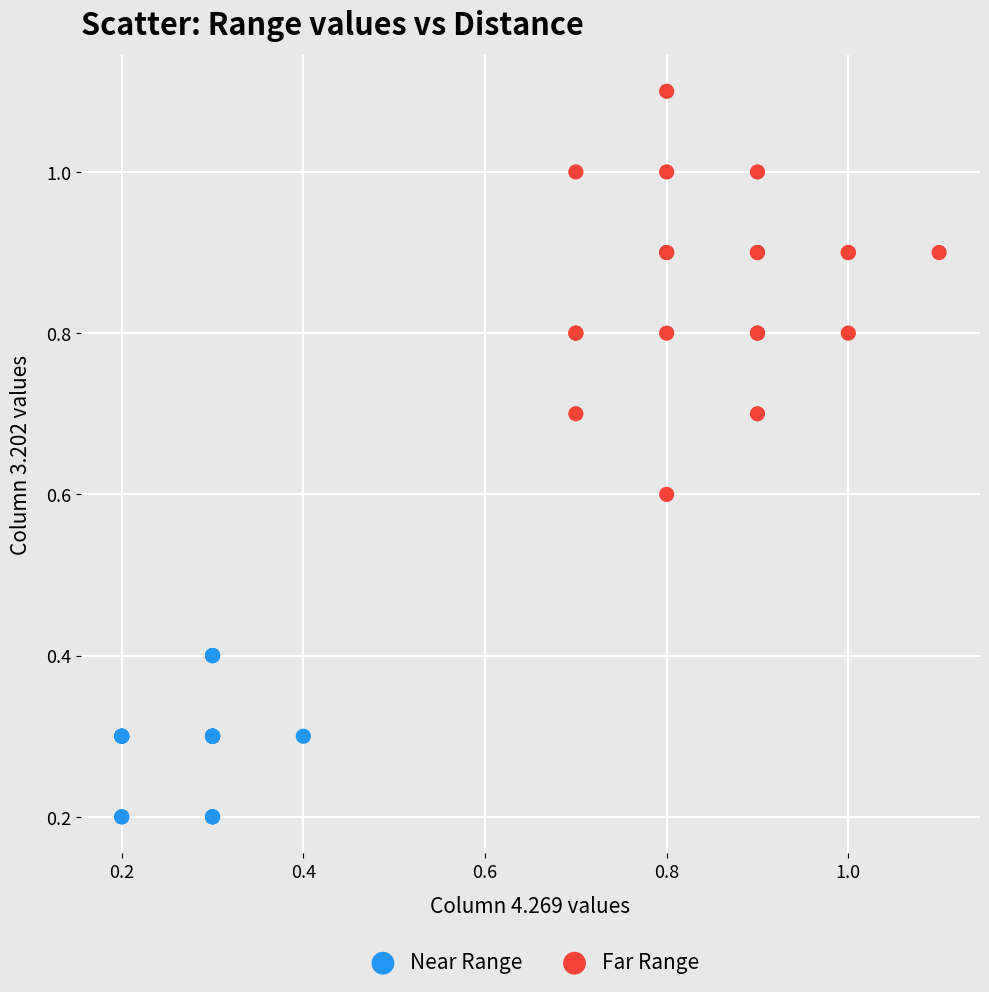

What are all the series names shown in the legend?

Near Range, Far Range